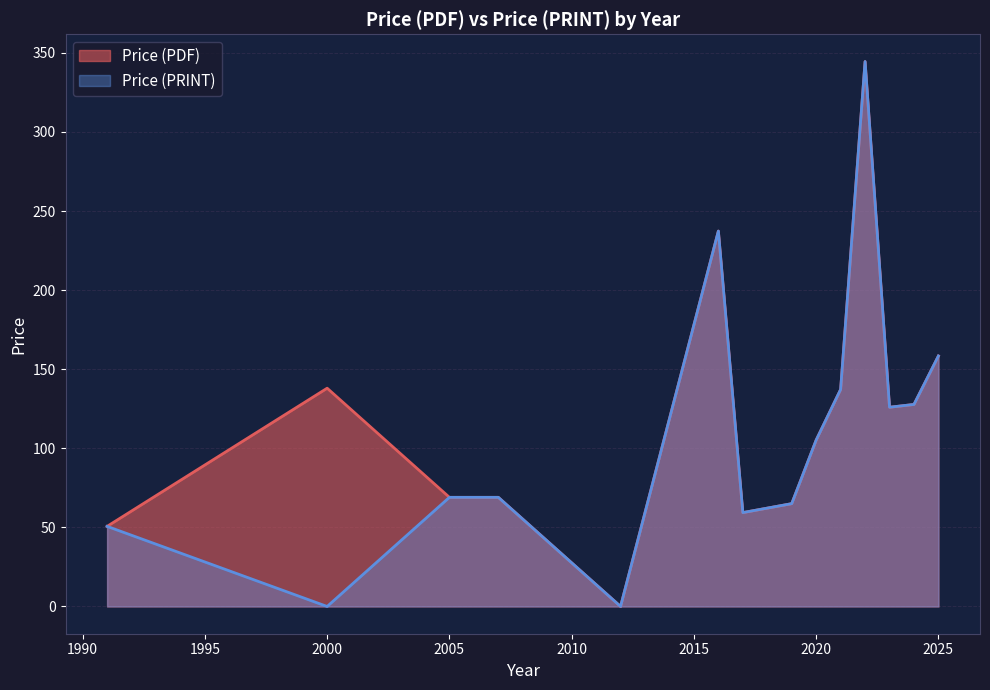

At which category is the sum across all series the highest?

2022